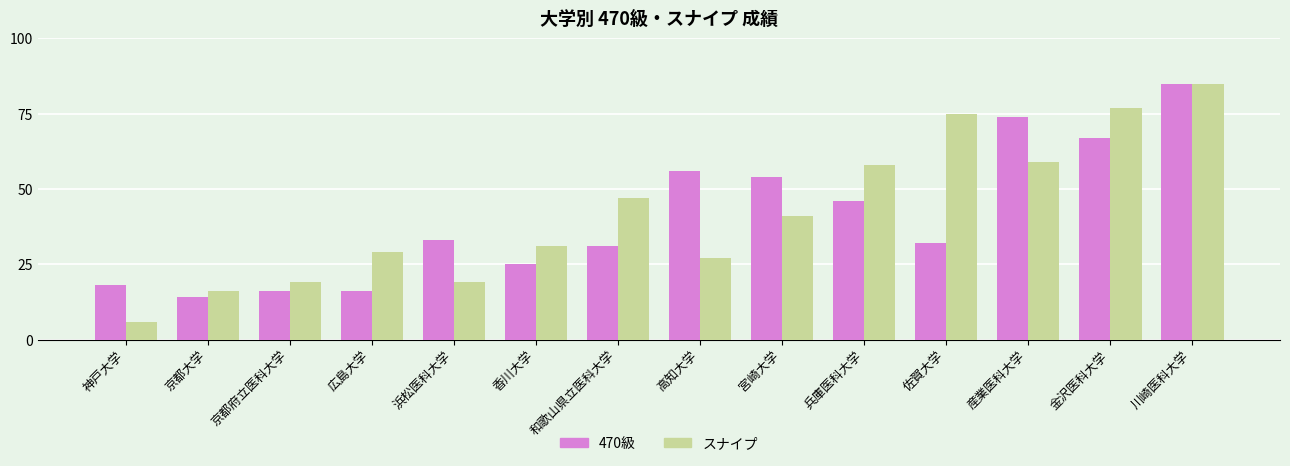

What is the difference between the 470級 values at 川崎医科大学 and 京都府立医科大学?

69